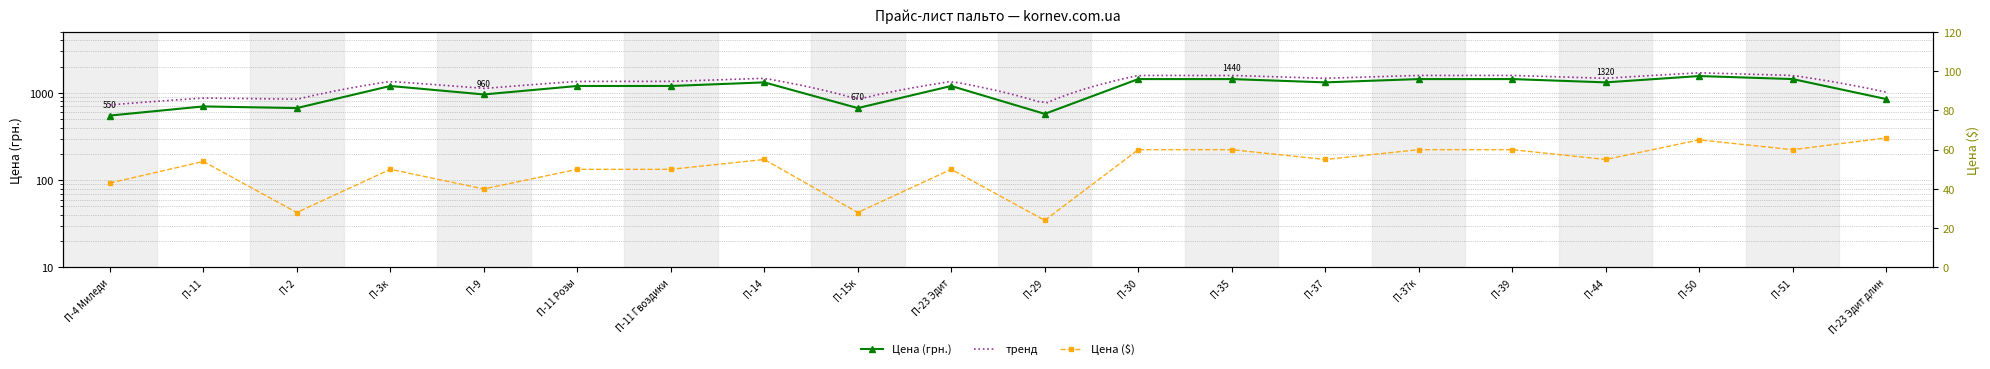

Which label corresponds to the smallest value in the chart?

П-29